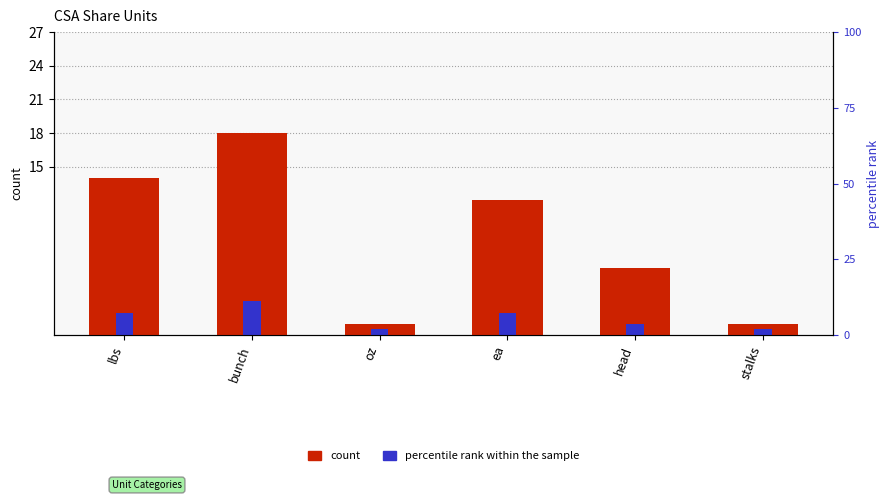

What is the sum of all percentile rank within the sample values?

9.0